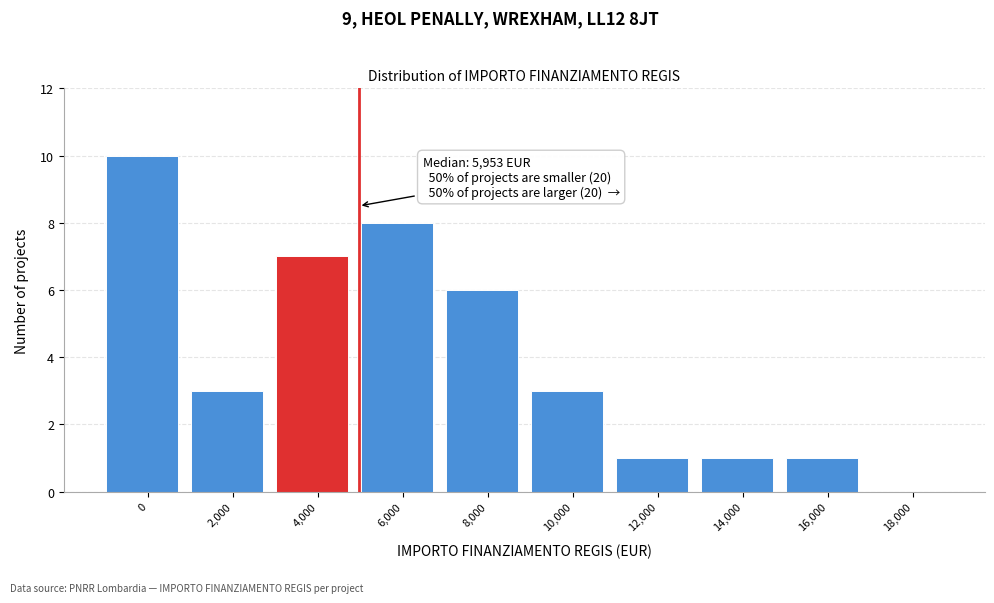

Reading left to right, transcribe all the data shown in this chart.

0=10	2,000=3	4,000=7	6,000=8	8,000=6	10,000=3	12,000=1	14,000=1	16,000=1	18,000=0